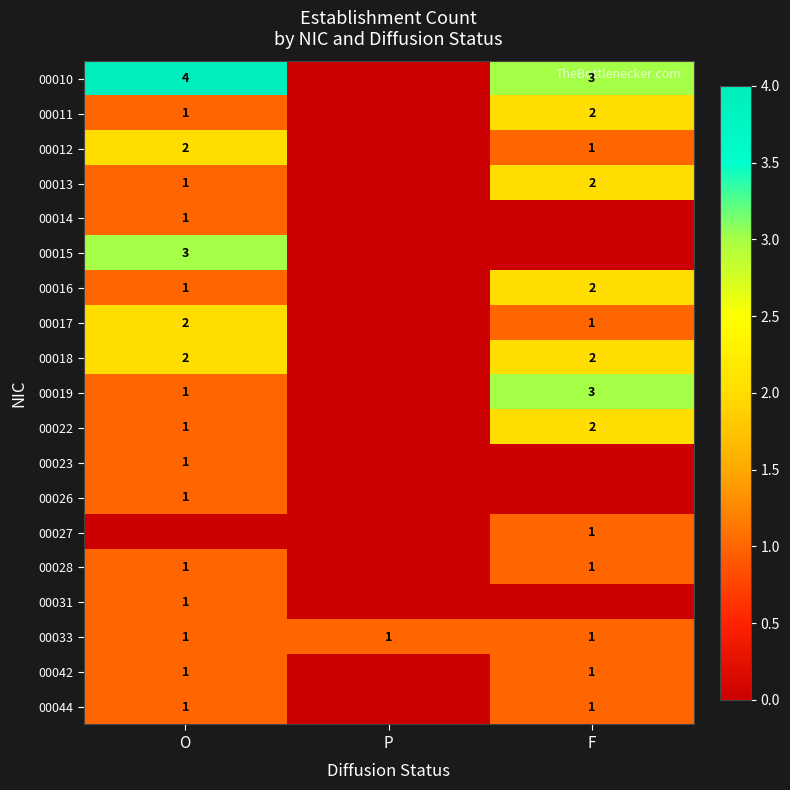

True or false: 00022 has a value of 2 at F.

True